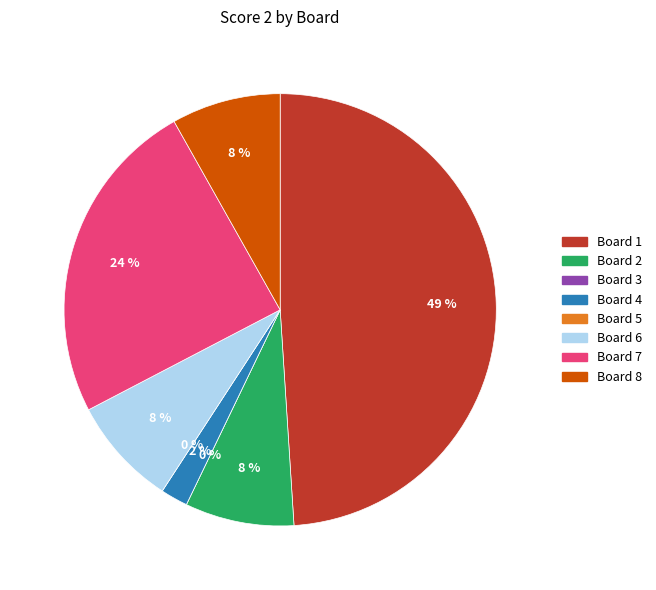

To the nearest percent, what is the difference between the largest and smallest slice percentages?

49%